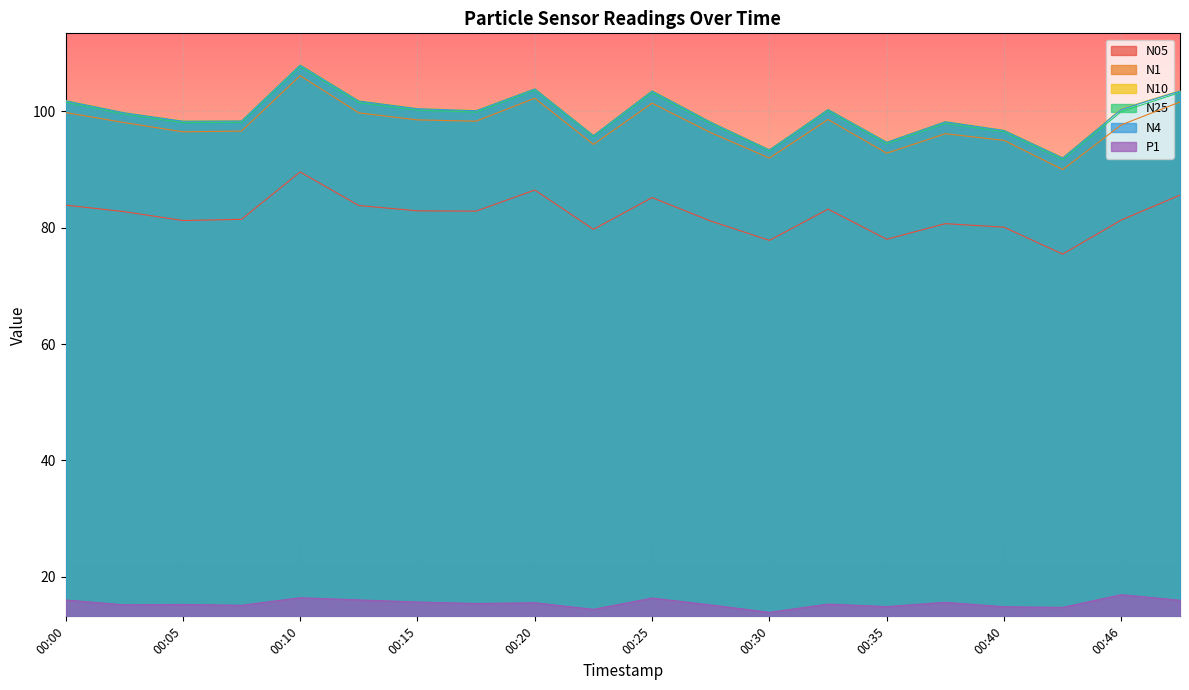

Is it true that N25 equals 60.2 at 00:25?

False